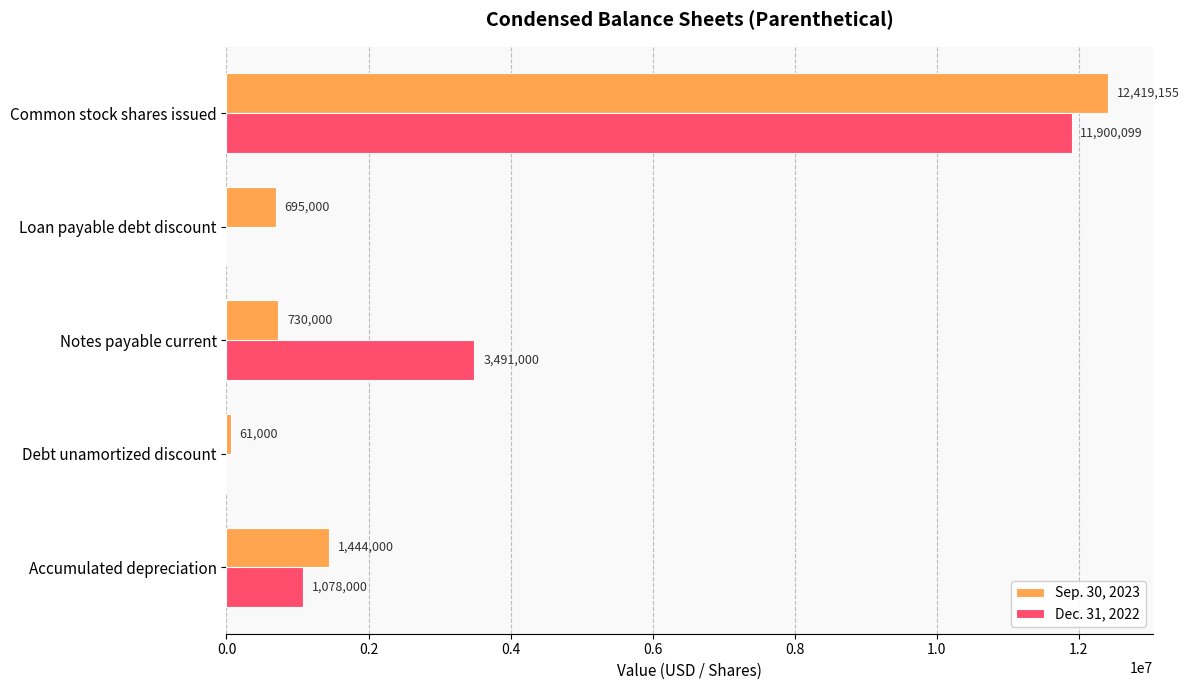

What is the highest value of the Sep. 30, 2023 series?

12419155